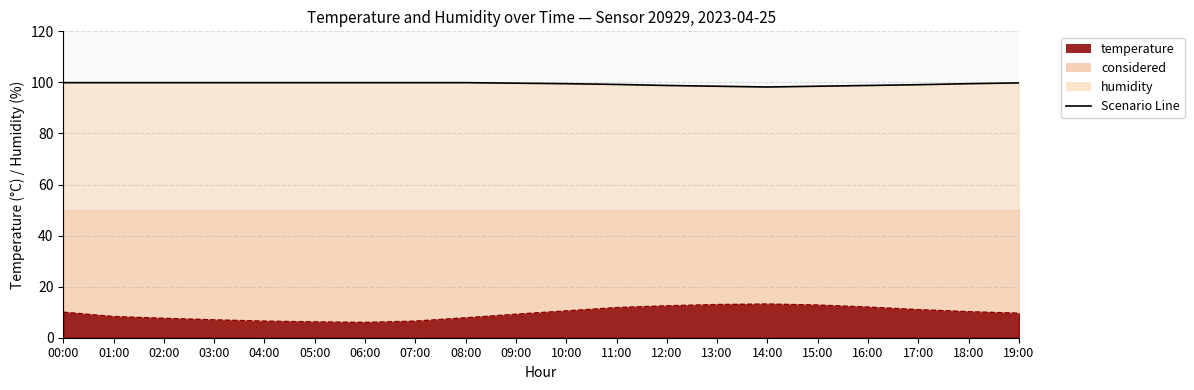

In temperature, how many points are lower than both neighbors (excluding endpoints)?

1